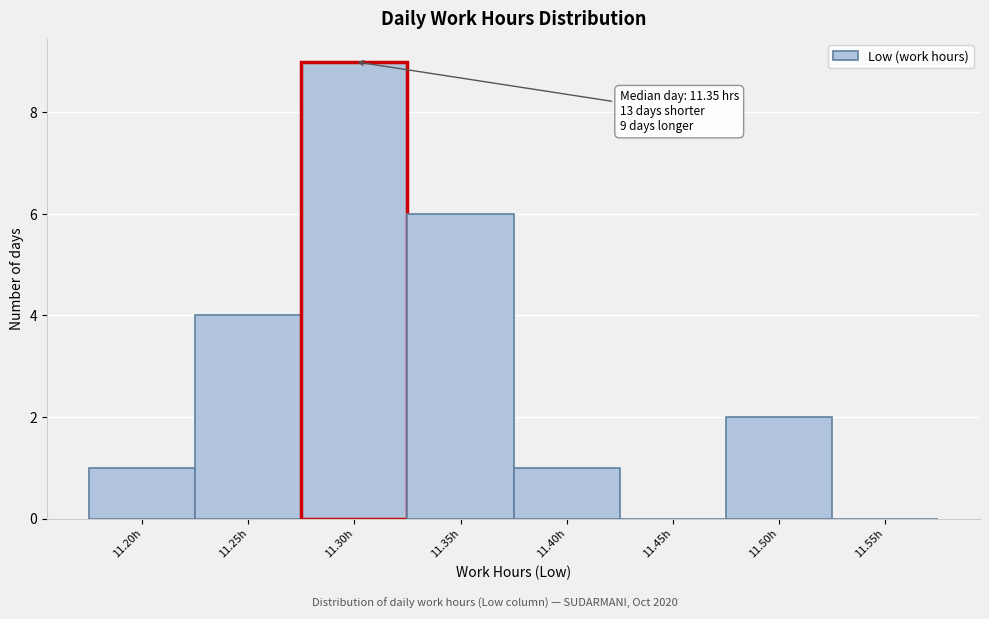

Reading left to right, transcribe all the data shown in this chart.

11.20h=1	11.25h=4	11.30h=9	11.35h=6	11.40h=1	11.45h=0	11.50h=2	11.55h=0